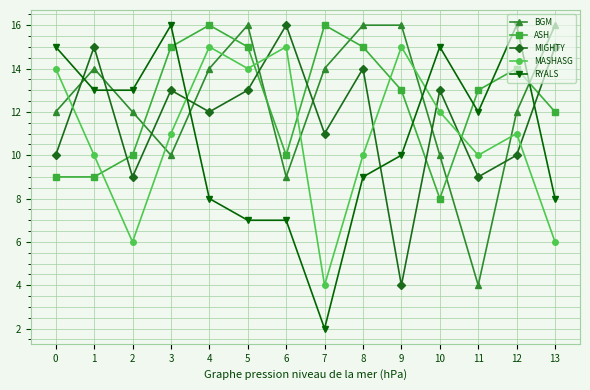

Reading left to right, list all the values displayed in this chart.

BGM: 0=12	1=14	2=12	3=10	4=14	5=16	6=9	7=14	8=16	9=16	10=10	11=4	12=12	13=16
ASH: 0=9	1=9	2=10	3=15	4=16	5=15	6=10	7=16	8=15	9=13	10=8	11=13	12=14	13=12
MIGHTY: 0=10	1=15	2=9	3=13	4=12	5=13	6=16	7=11	8=14	9=4	10=13	11=9	12=10	13=15
MASHASG: 0=14	1=10	2=6	3=11	4=15	5=14	6=15	7=4	8=10	9=15	10=12	11=10	12=11	13=6
RYALS: 0=15	1=13	2=13	3=16	4=8	5=7	6=7	7=2	8=9	9=10	10=15	11=12	12=16	13=8